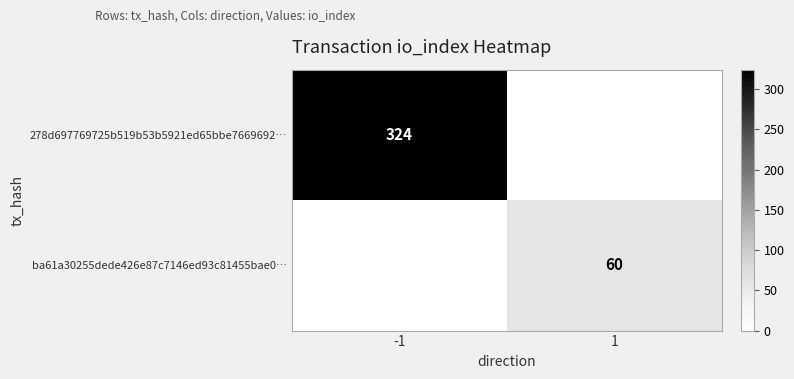

What is the spread (max minus min) of values at 1?

60